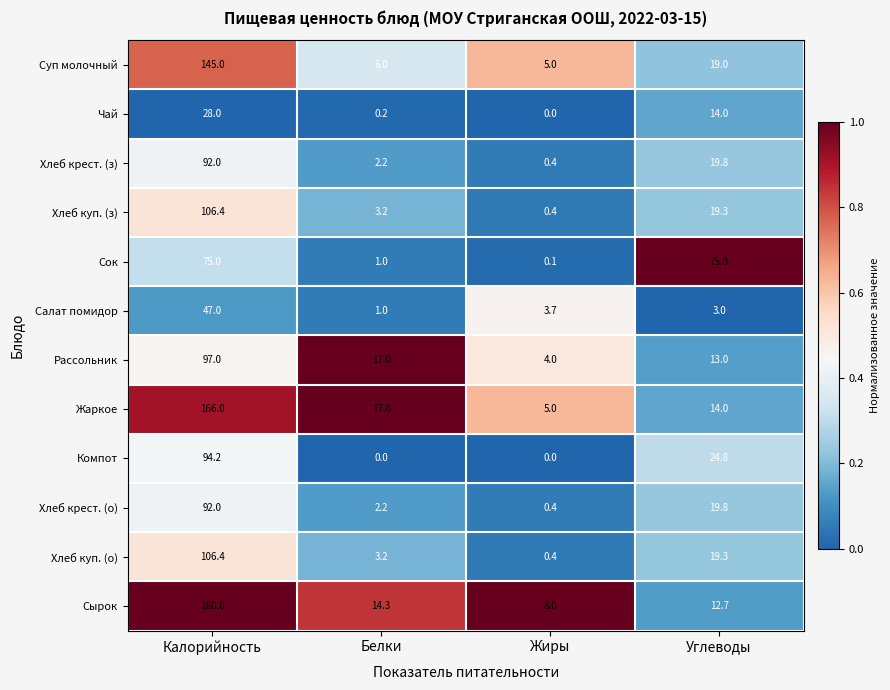

What is the greatest value displayed?

180.0